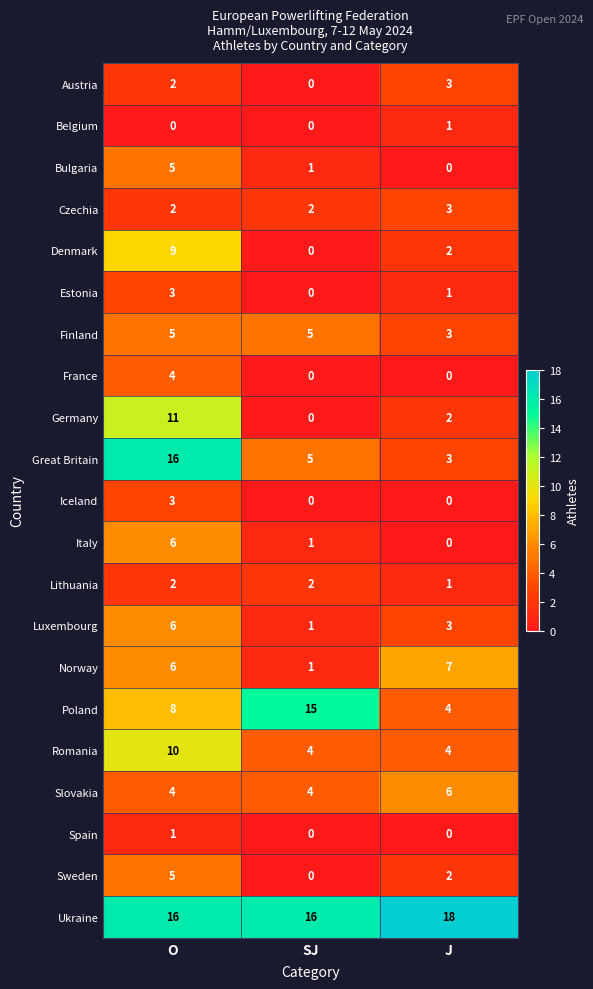

What is the maximum value shown in the chart?

18